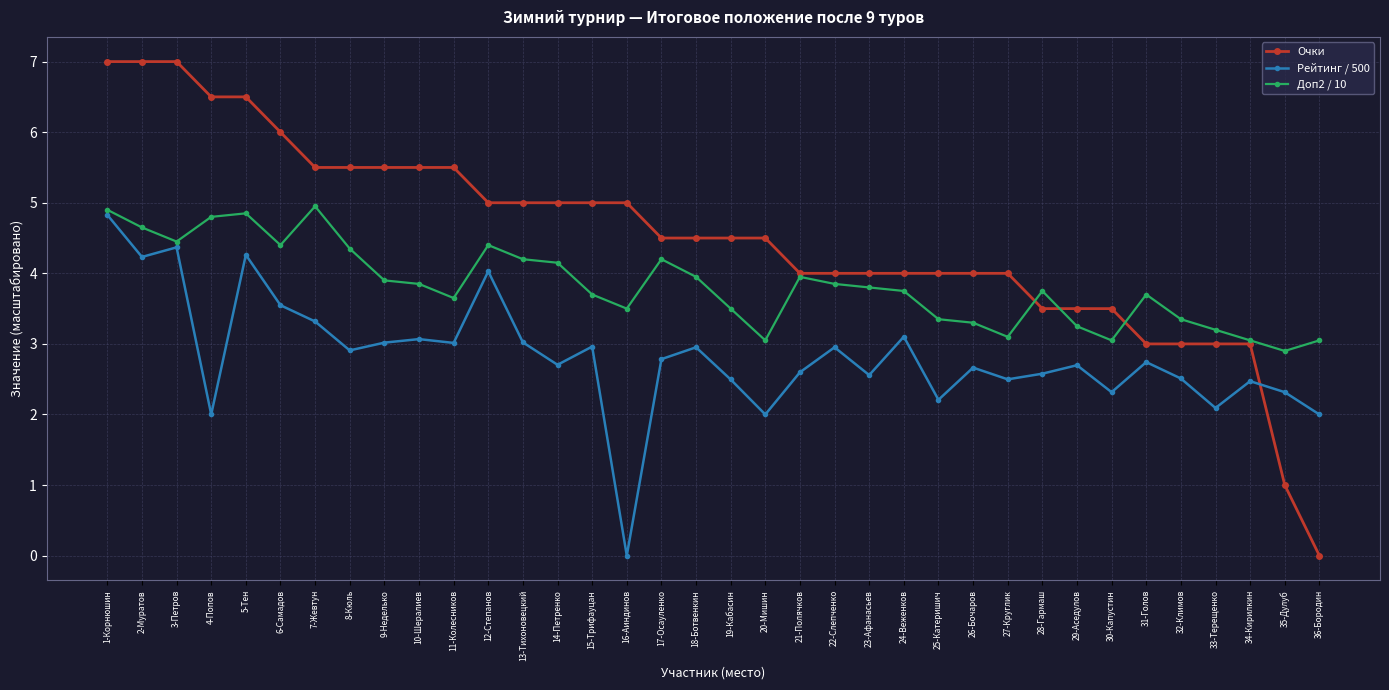

What is the label of the 4th point from the right?

33-Терещенко